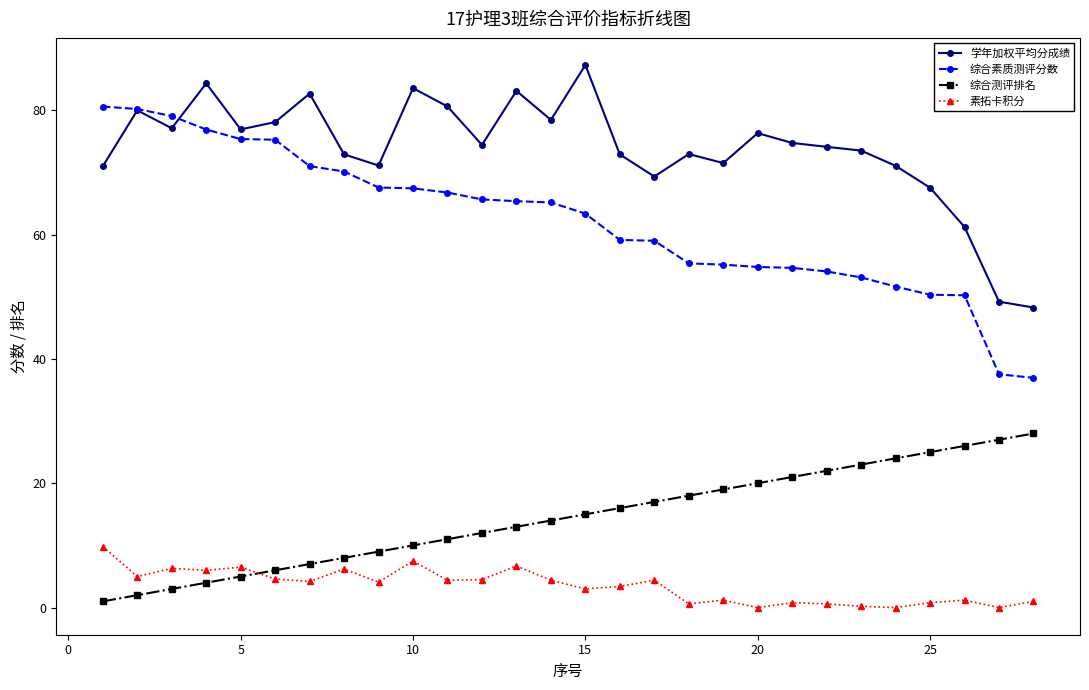

Which series has the widest spread of values?

综合素质测评分数